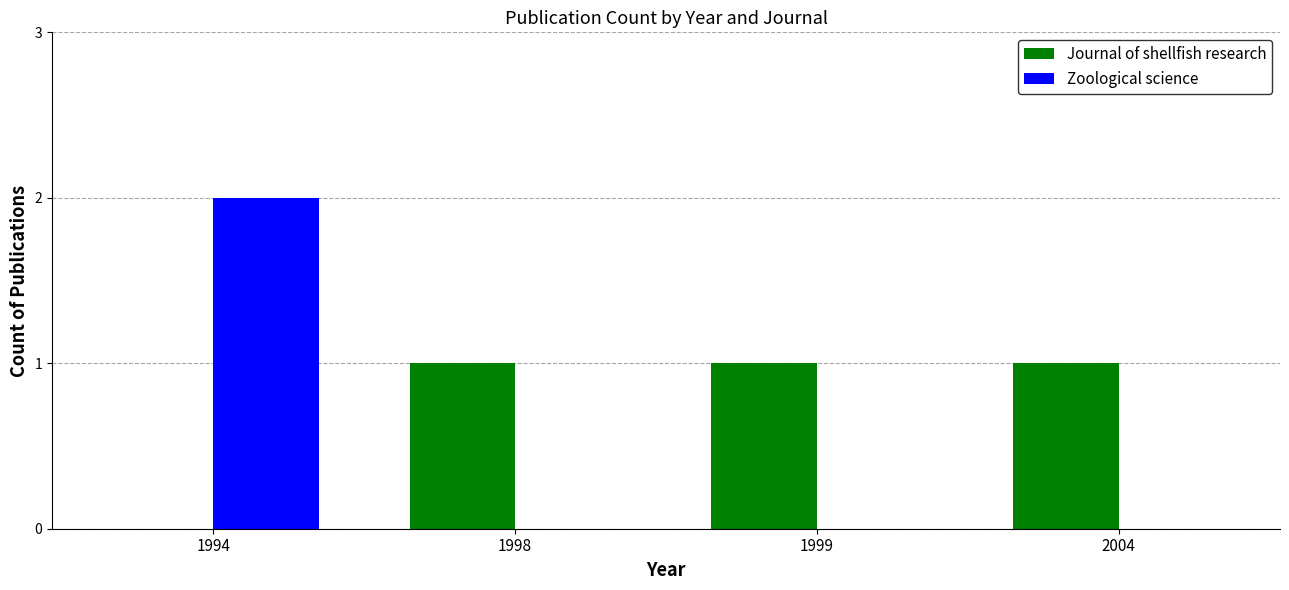

Which category has the highest value in the Zoological science series?

1994